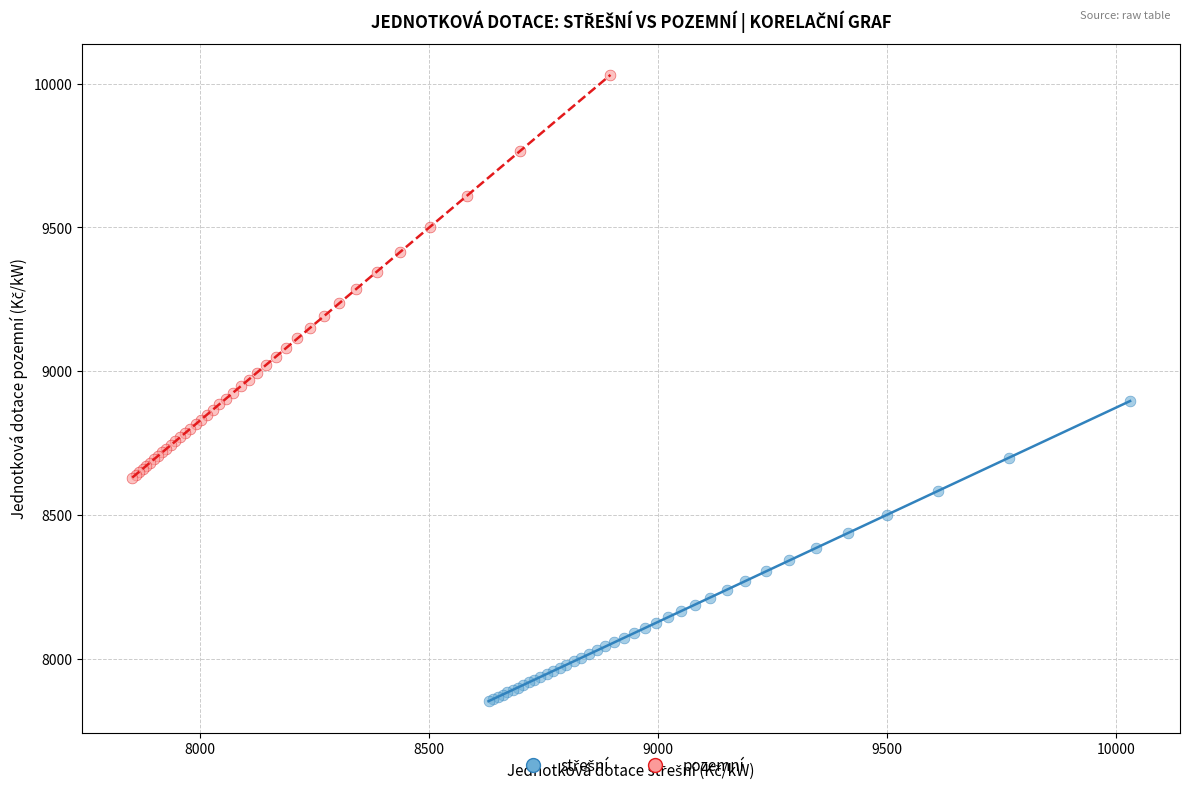

Which series contains the highest Y value?

pozemní